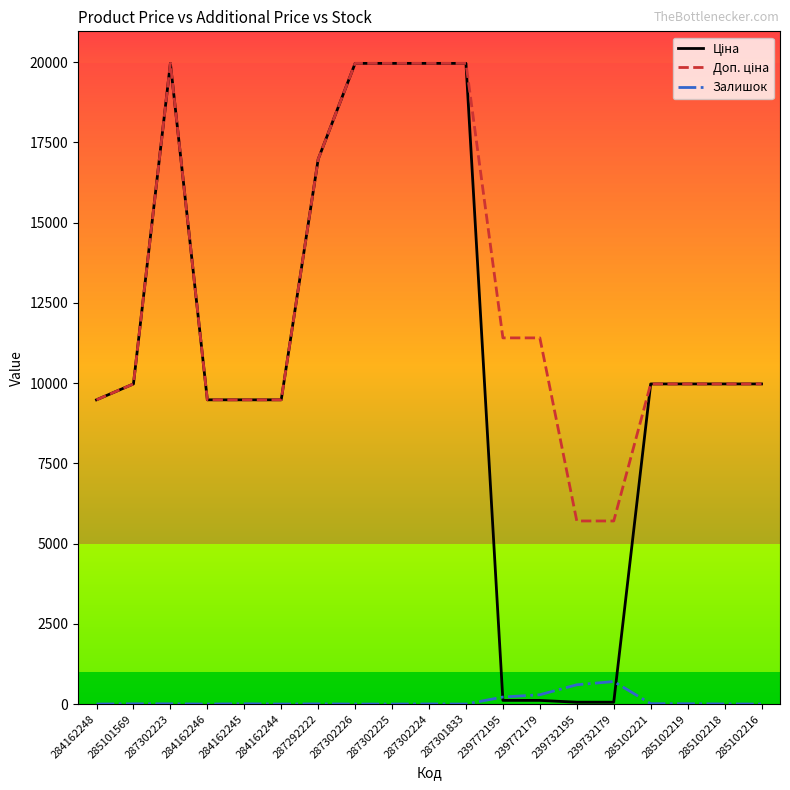

What is the difference between the highest and lowest values at 287302225?

19964.2